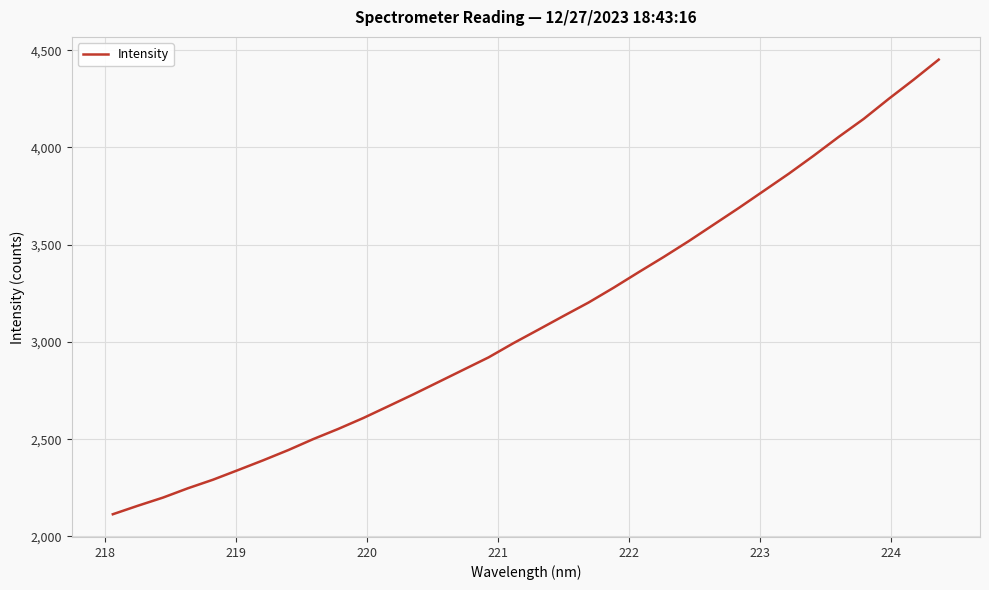

How many lines are shown in the chart?

1